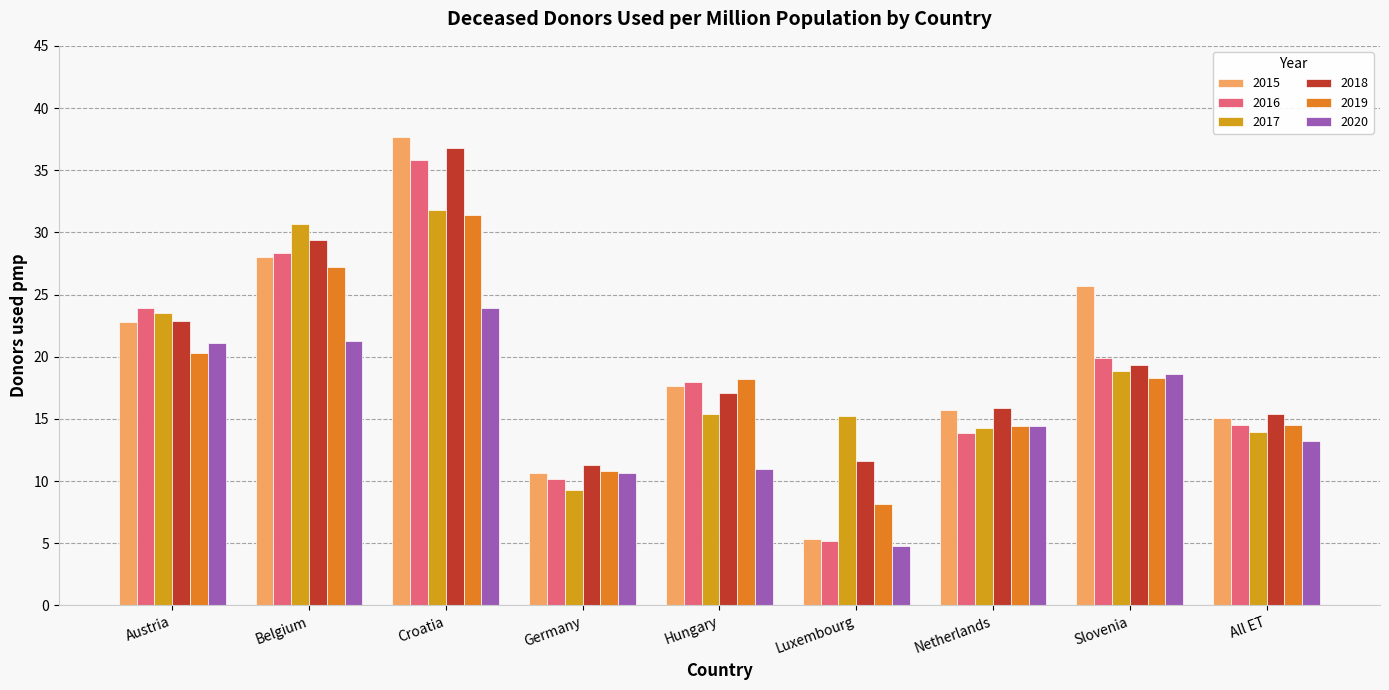

Which series changed the most between Slovenia and All ET?

2015